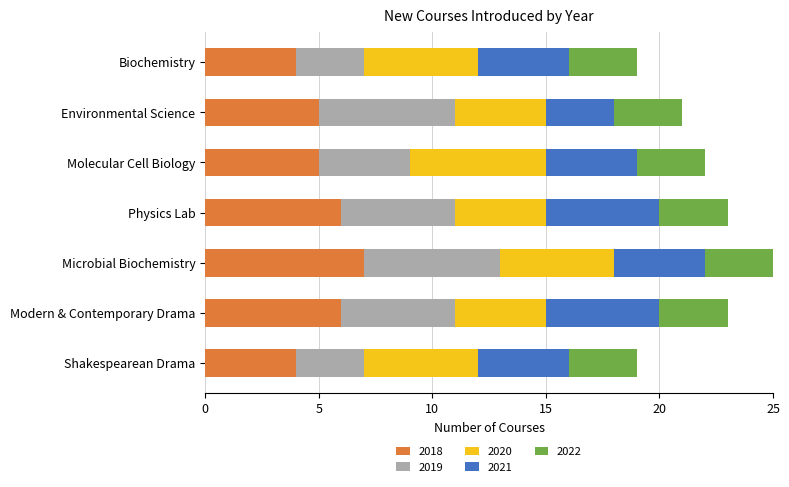

At which label does 2018 reach its peak?

Microbial Biochemistry